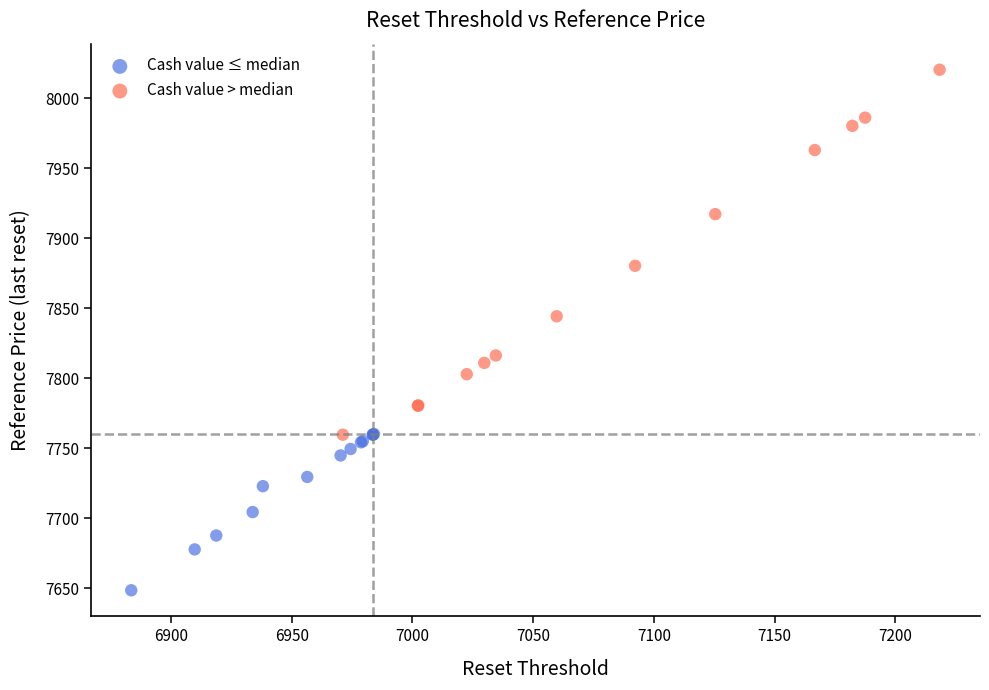

Which series has the widest spread of Y values?

Cash value > median